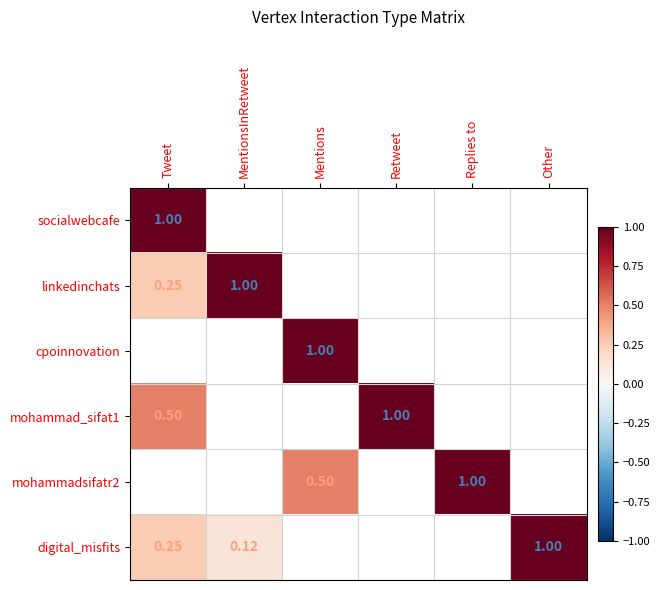

Which category has the lowest value across all series?

MentionsInRetweet